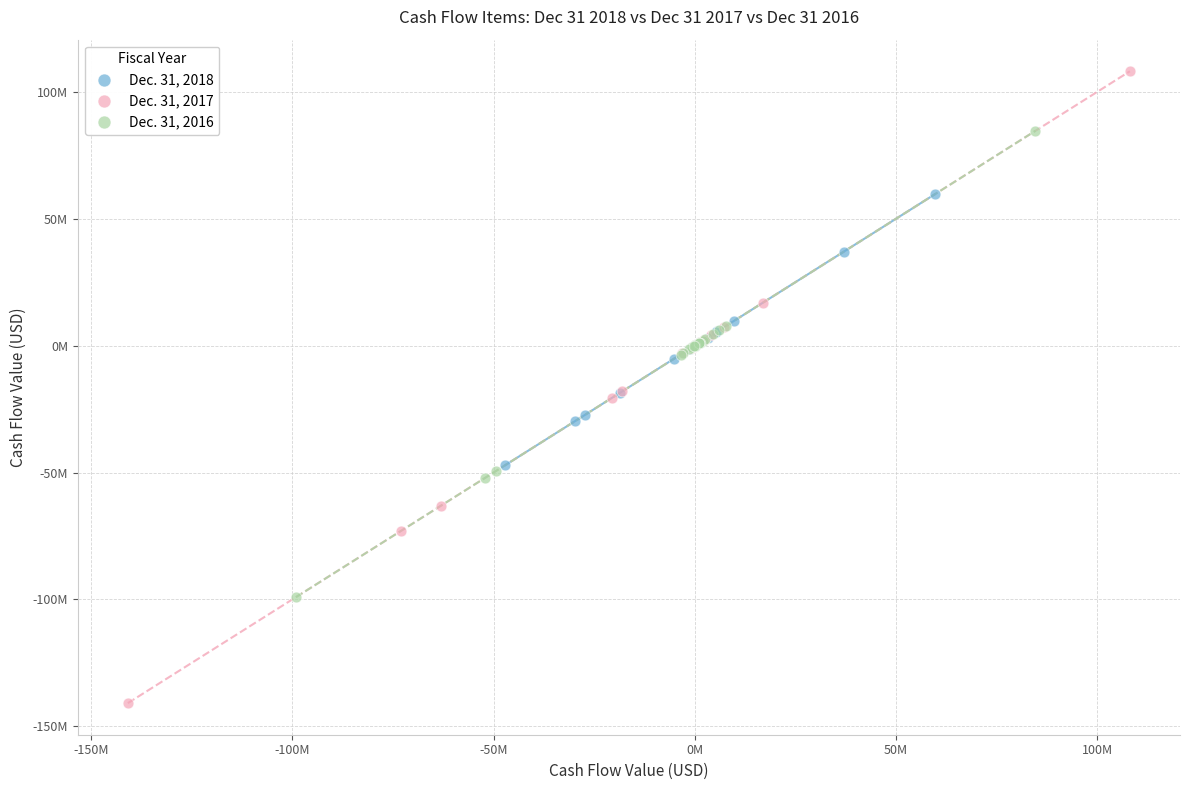

What are all the series names shown in the legend?

Dec. 31, 2018, Dec. 31, 2017, Dec. 31, 2016